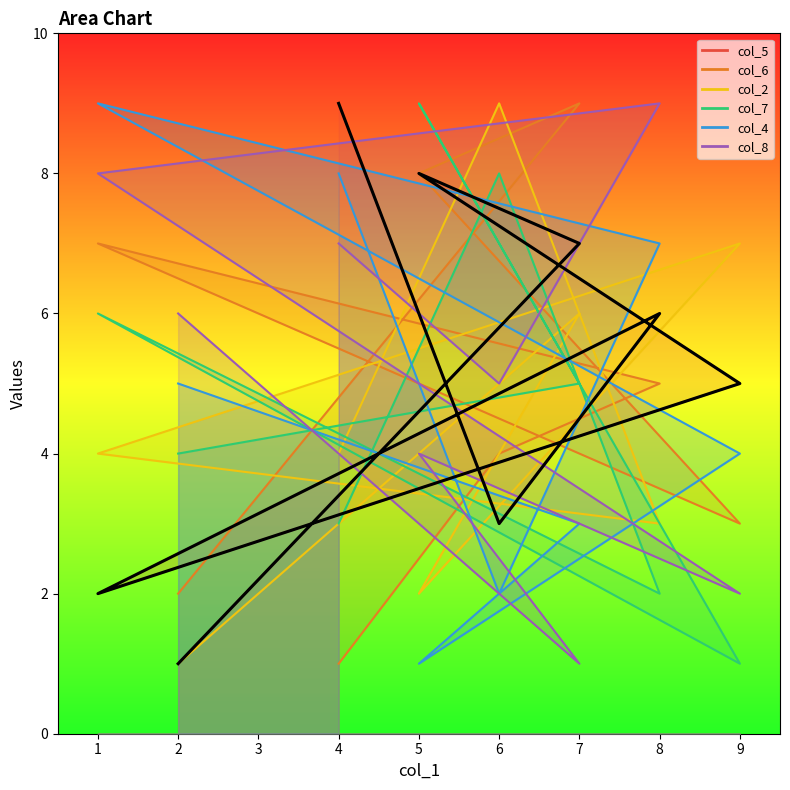

Where is the data nearest to the value 5?

9